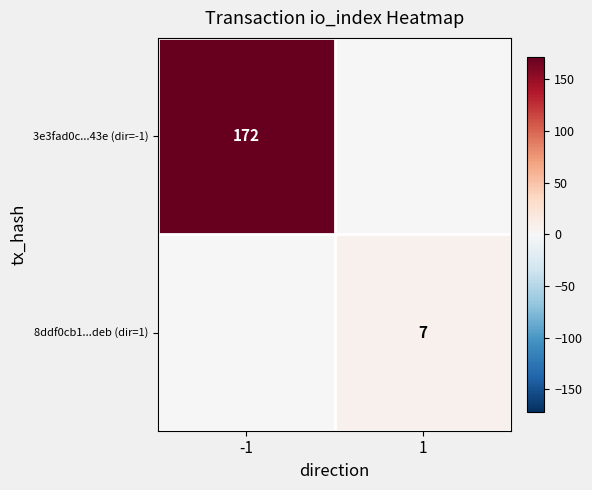

Is it true that 3e3fad0c...43e (dir=-1) equals 37 at -1?

False